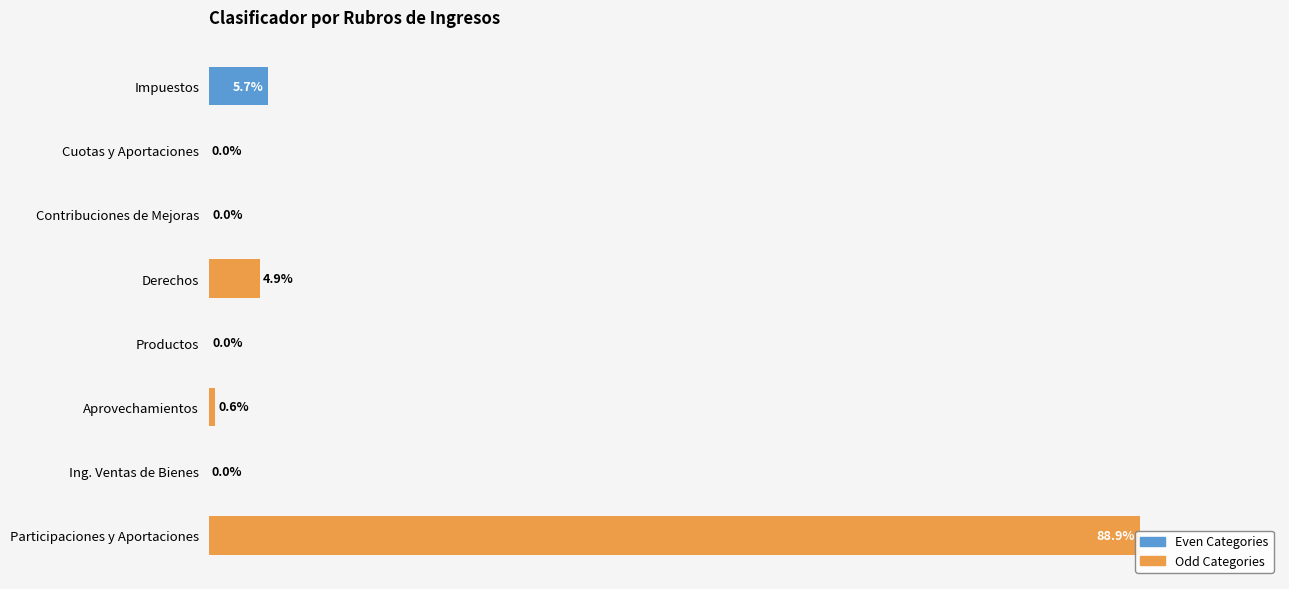

How many bars are there in total?

8